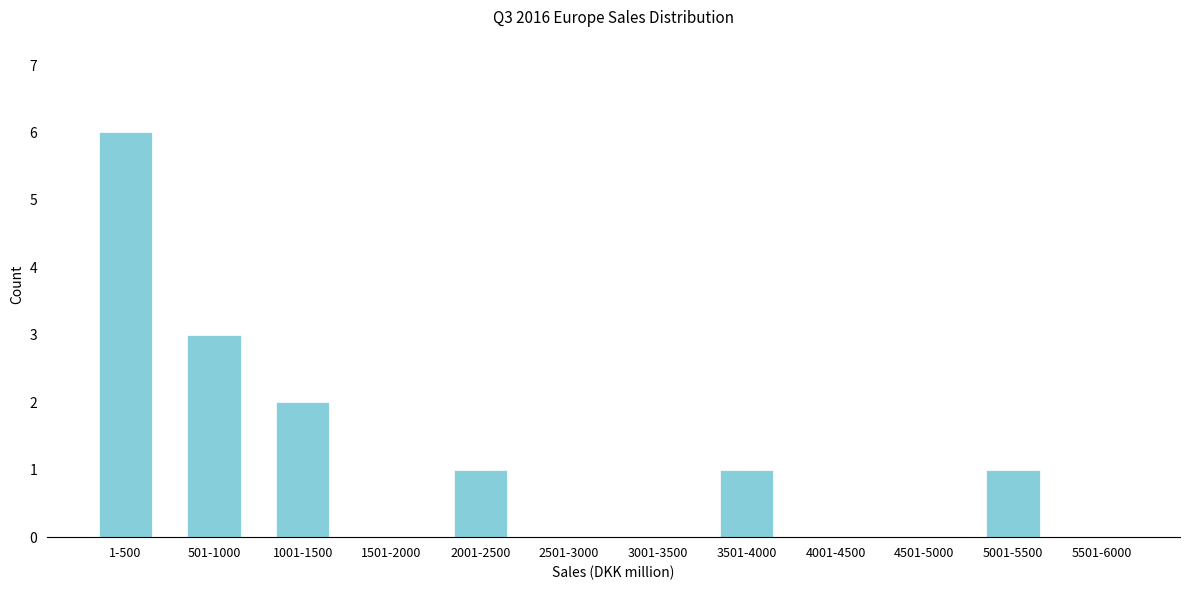

Reading right to left, what are all the values shown in this chart?

5501-6000=0	5001-5500=1	4501-5000=0	4001-4500=0	3501-4000=1	3001-3500=0	2501-3000=0	2001-2500=1	1501-2000=0	1001-1500=2	501-1000=3	1-500=6